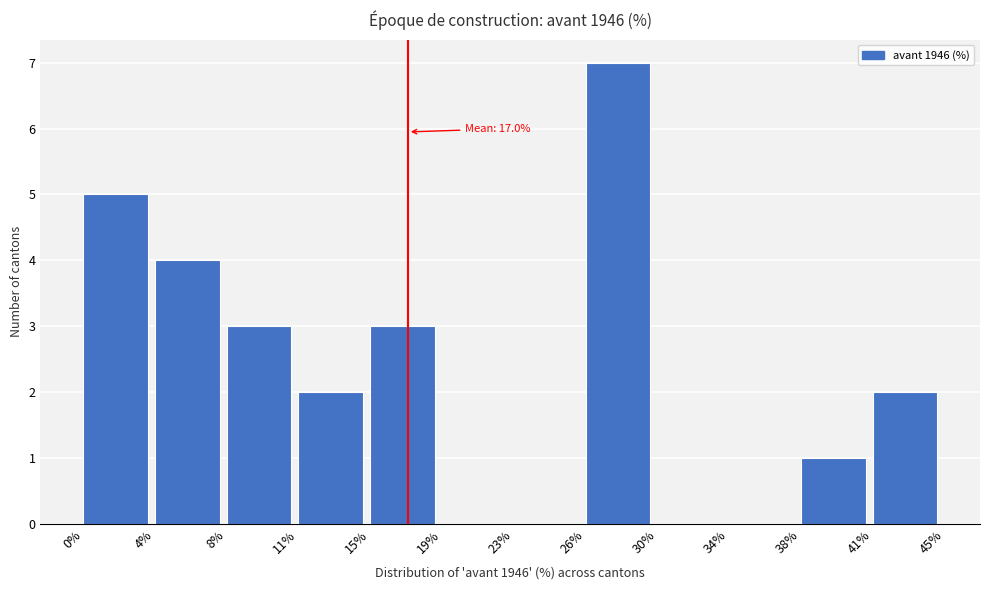

Reading right to left, what are all the values shown in this chart?

41%=2	38%=1	34%=0	30%=0	26%=7	23%=0	19%=0	15%=3	11%=2	8%=3	4%=4	0%=5